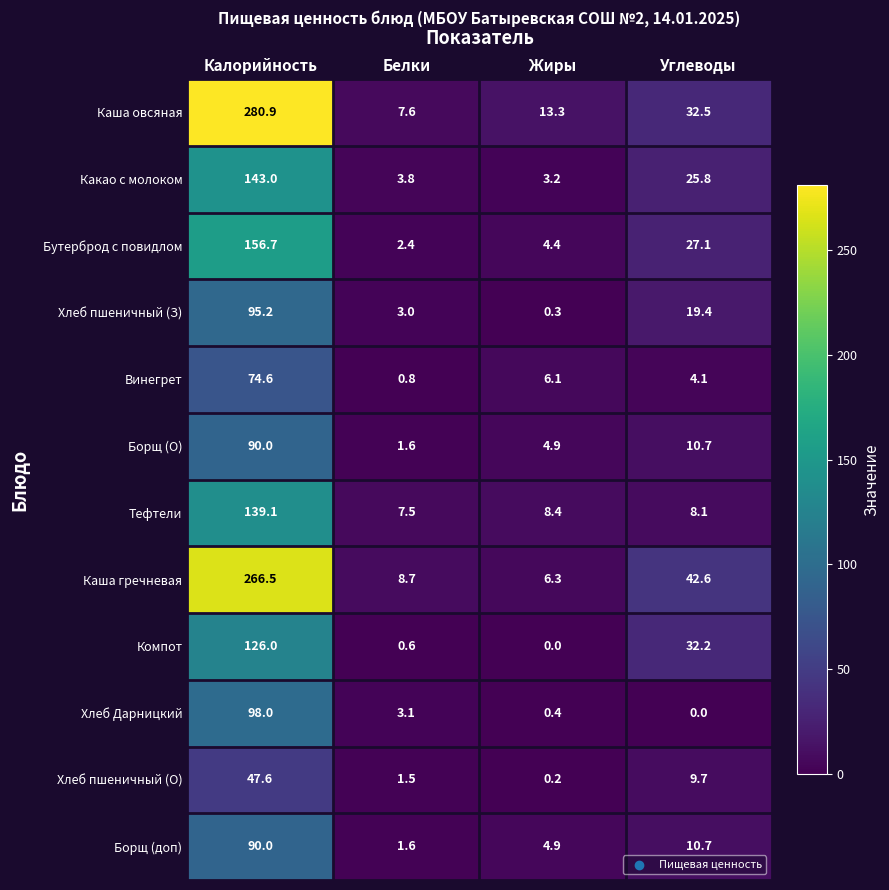

Between Белки and Углеводы, which series saw the biggest shift?

Каша гречневая